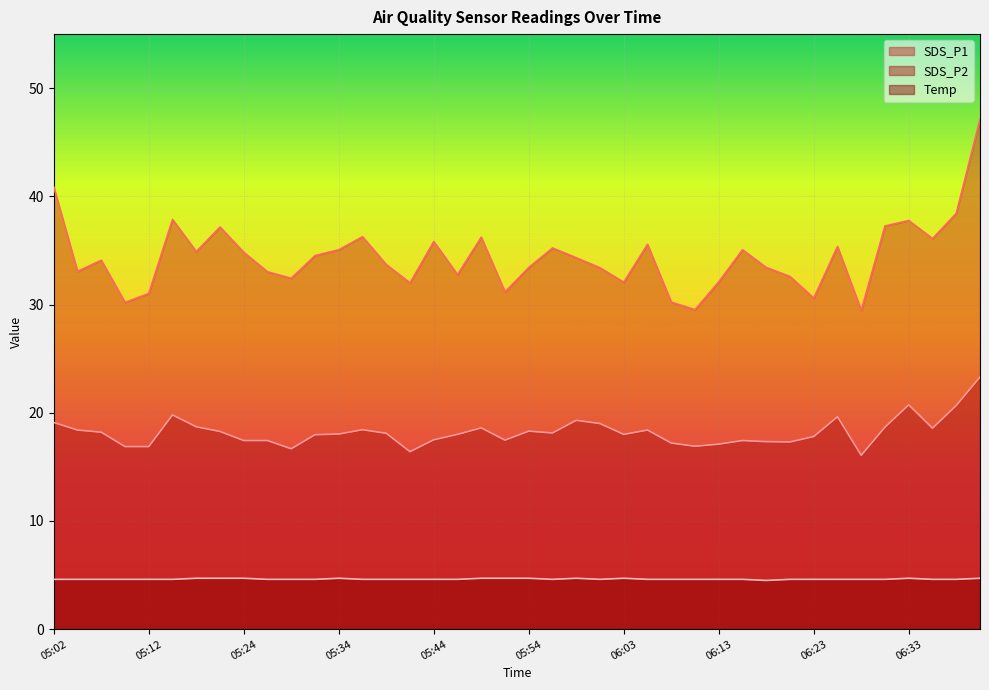

Where does the SDS_P2 series first go above 18?

05:02